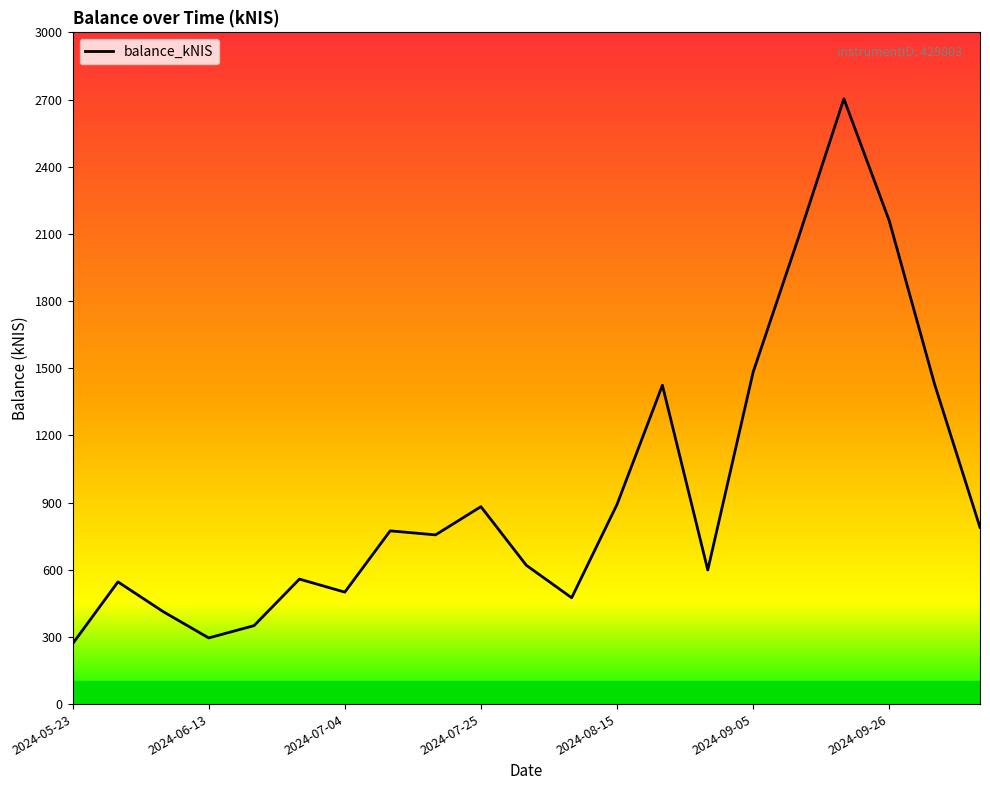

What is the smallest value displayed?

269.2